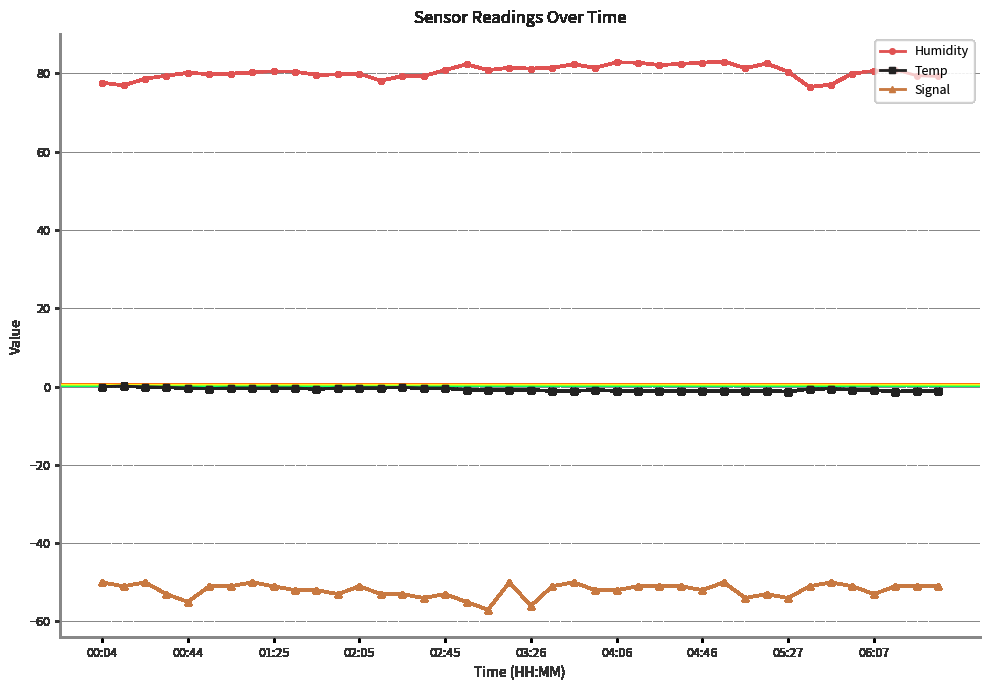

What is the difference between the maximum and minimum values in the Signal series?

7.0